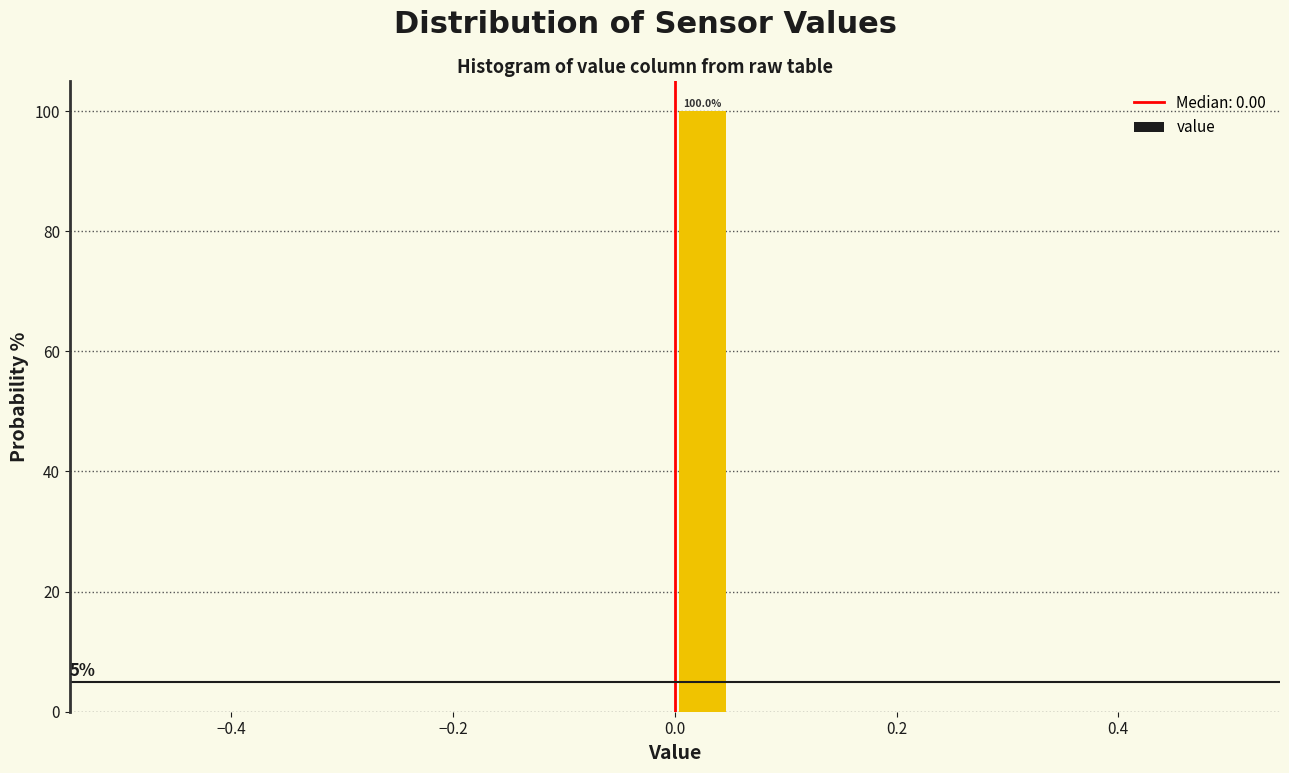

Read against the x-axis, roughly where is the centre of the tallest bar?

0.02